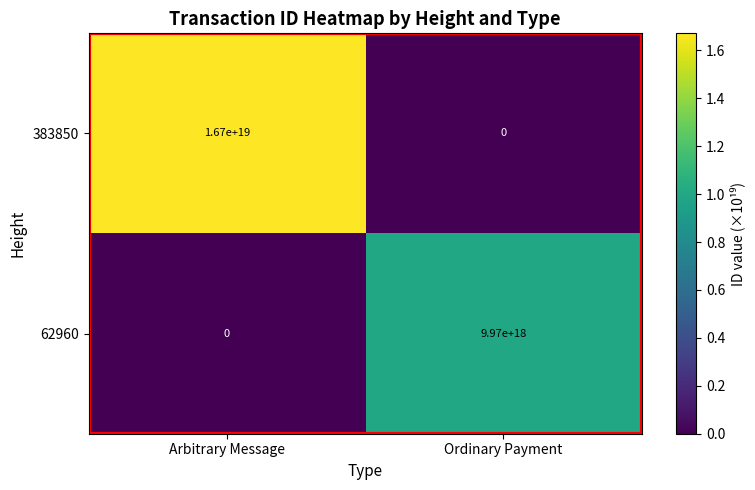

At which label is 62960 closest to 4985000000000000000?

Arbitrary Message